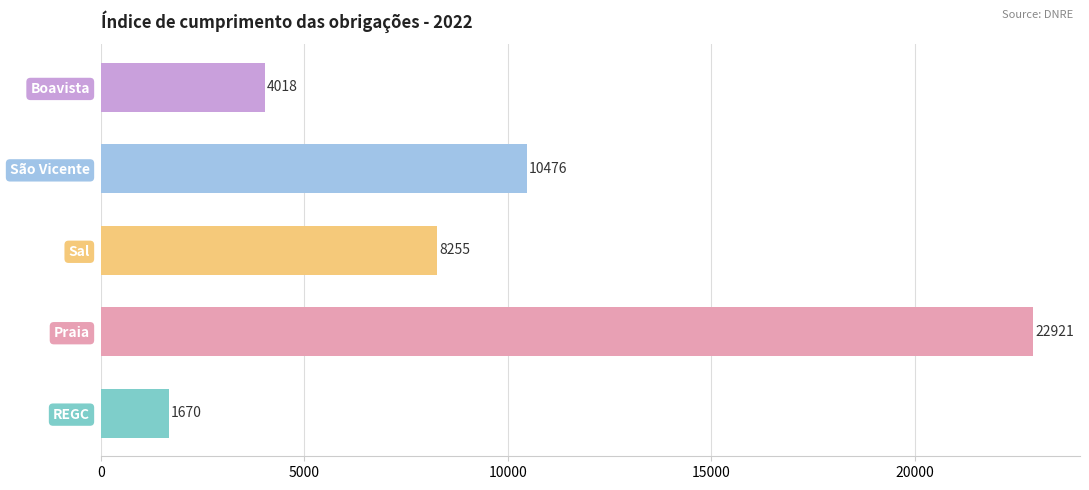

What is the average value?

9468